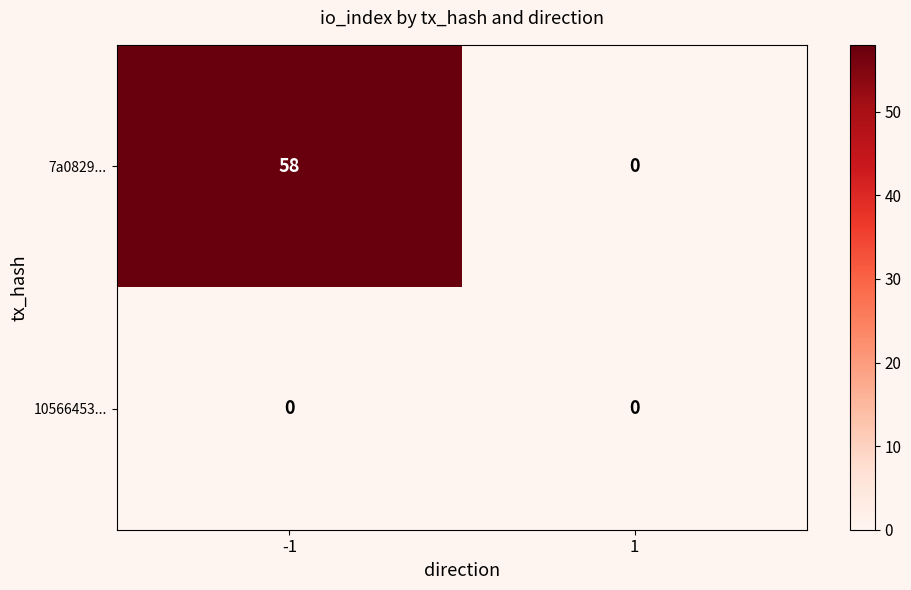

Which series has the widest spread of values?

7a0829...